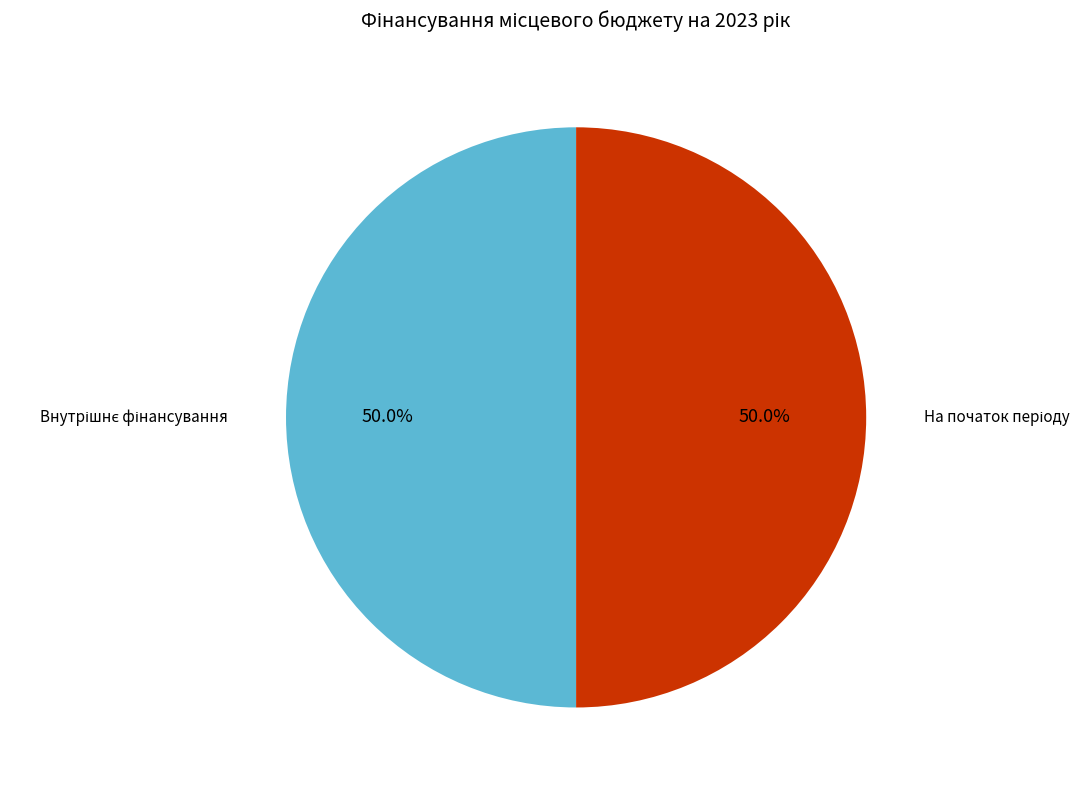

Is there any slice that represents more than half of the pie?

No